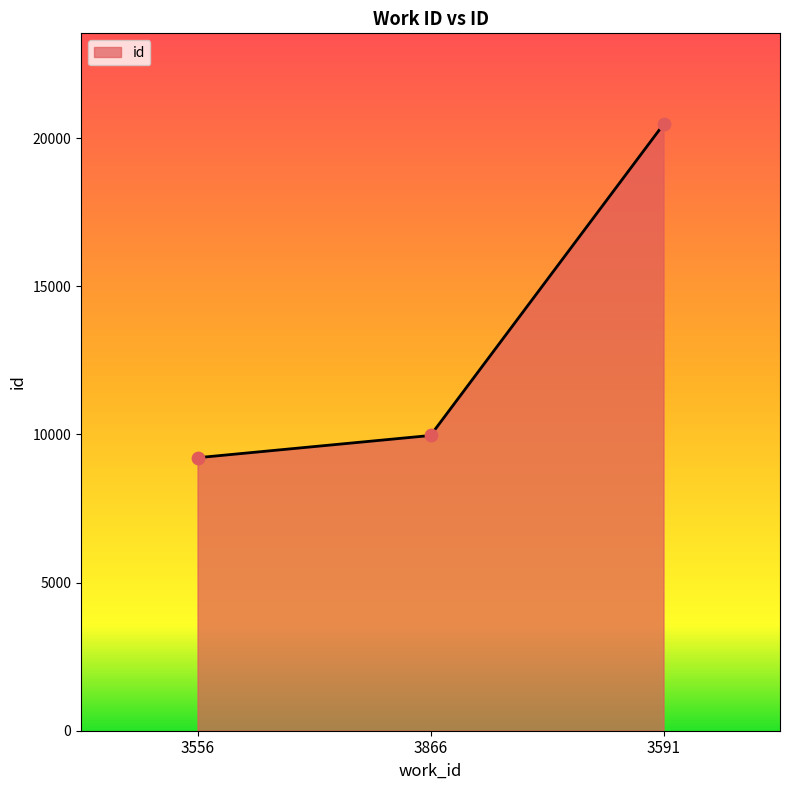

What is the change in value from 3556 to 3591?

+11251